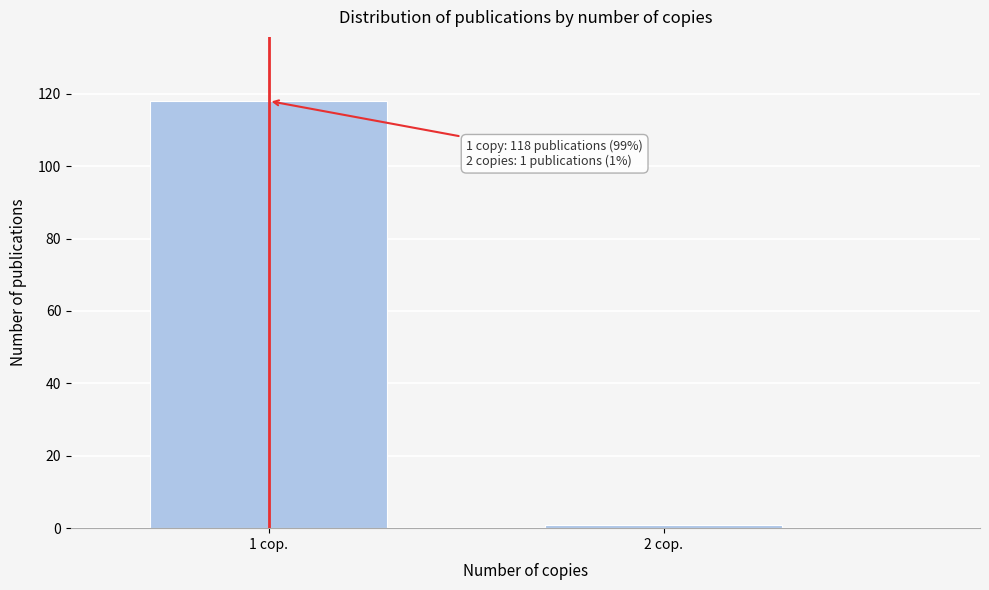

Reading left to right, what are all the values shown in this chart?

1 cop.=118	2 cop.=1